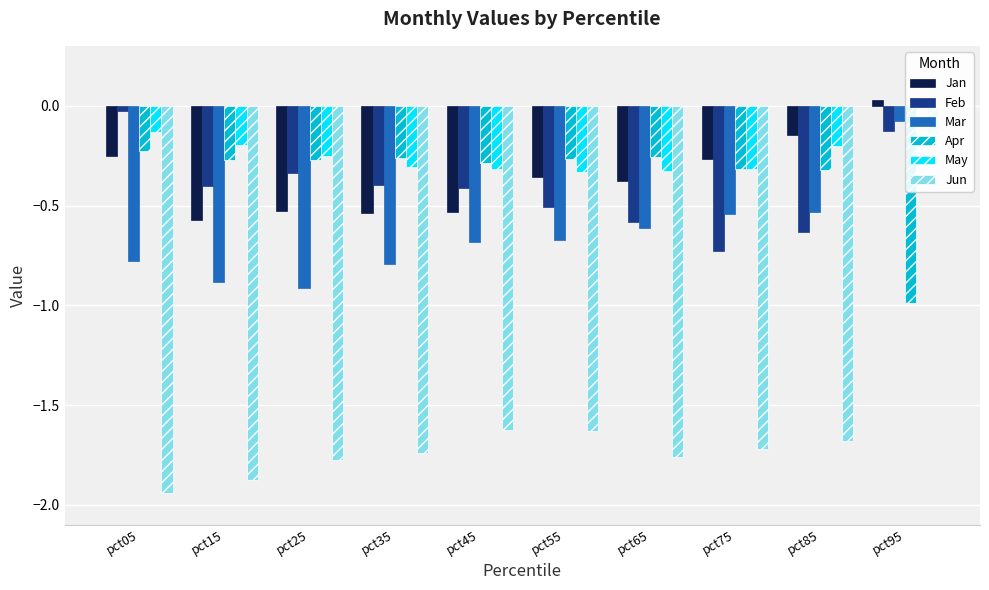

At which category is the sum across all series the highest?

pct95